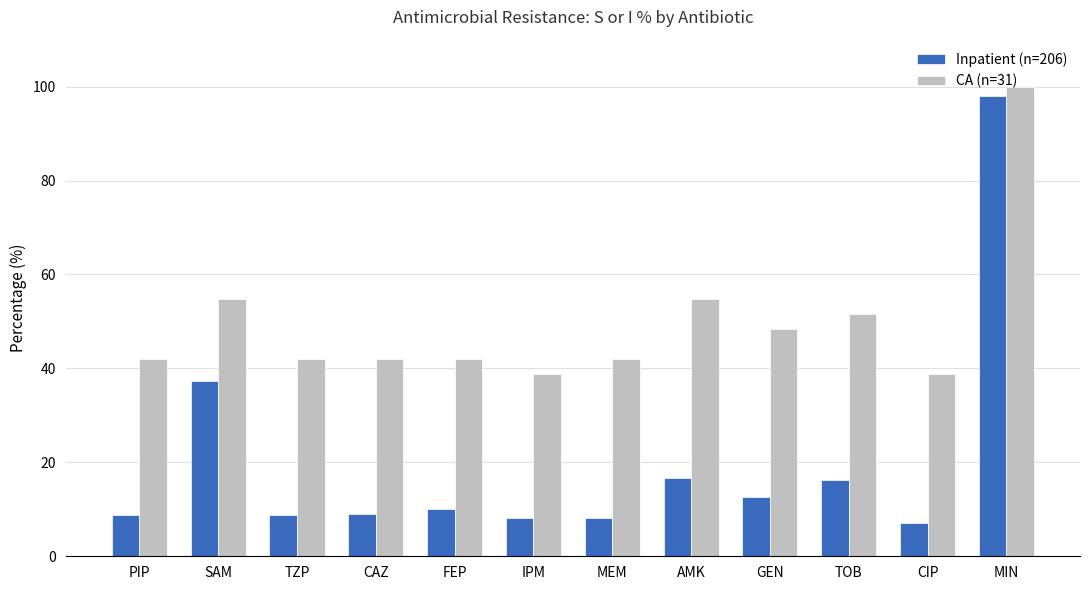

What is the minimum value shown in the chart?

7.1